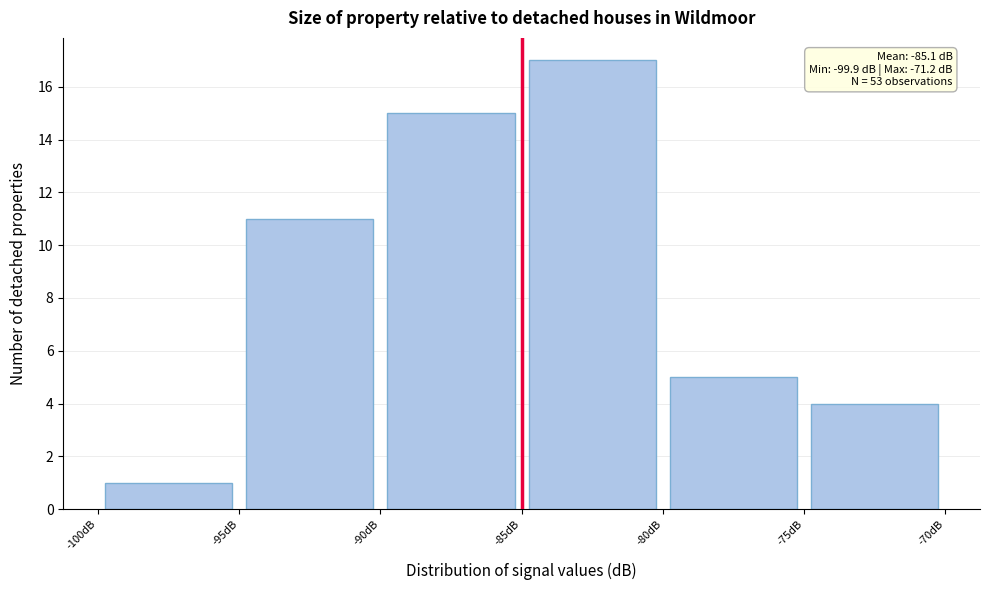

Which range on the x-axis has the tallest bar?

-85 to -80